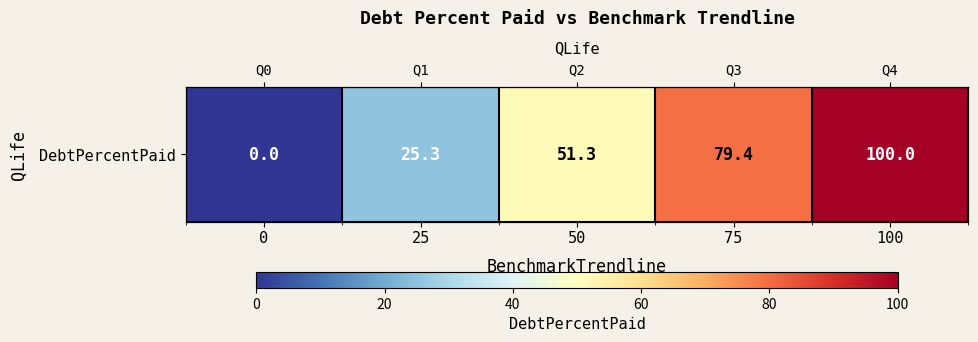

Reading left to right, list all the values displayed in this chart.

0=0.0	25=25.3	50=51.3	75=79.4	100=100.0